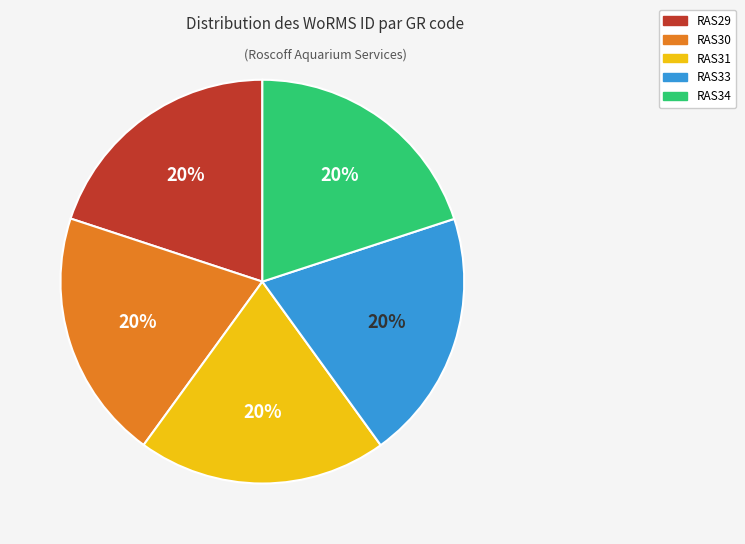

To the nearest percent, what percentage of the pie is RAS29?

20%